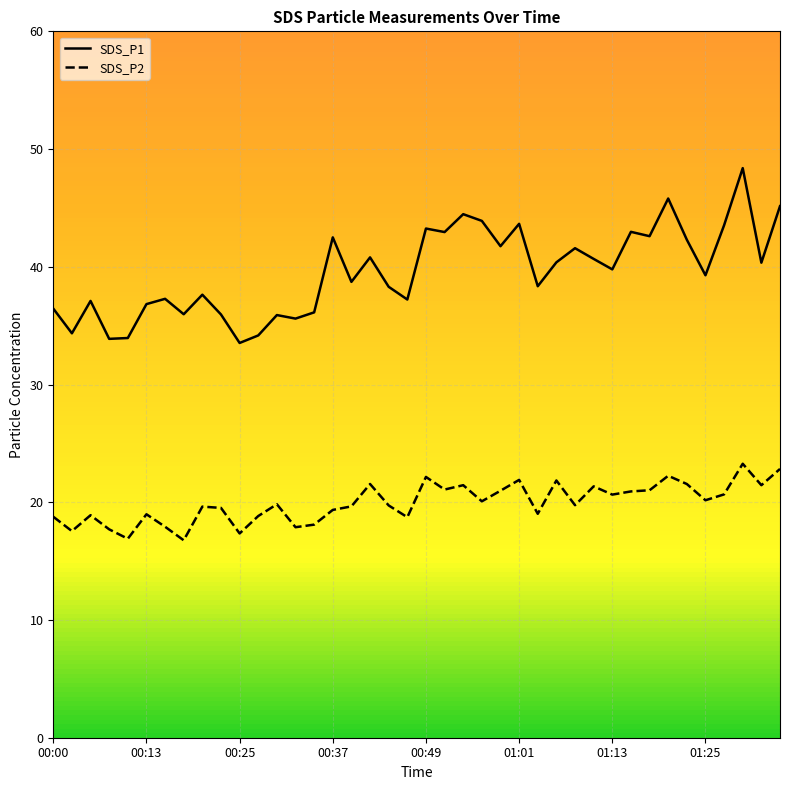

Reading left to right, what are all the values shown in this chart?

SDS_P1: 36.5	34.4	37.1	33.9	34.0	36.8	37.3	36.0	37.6	36.0	33.5	34.2	35.9	35.6	36.1	42.5	38.7	40.8	38.3	37.2	43.2	43.0	44.5	43.9	41.8	43.6	38.4	40.4	41.6	40.7	39.8	43.0	42.6	45.8	42.3	39.3	43.5	48.4	40.4	45.1
SDS_P2: 18.8	17.6	18.9	17.7	16.9	19.0	17.9	16.8	19.6	19.5	17.4	18.8	19.8	17.9	18.1	19.4	19.6	21.6	19.7	18.7	22.1	21.1	21.4	20.1	21.0	21.9	19.0	21.9	19.8	21.4	20.6	20.9	21.0	22.2	21.6	20.2	20.7	23.3	21.4	22.8